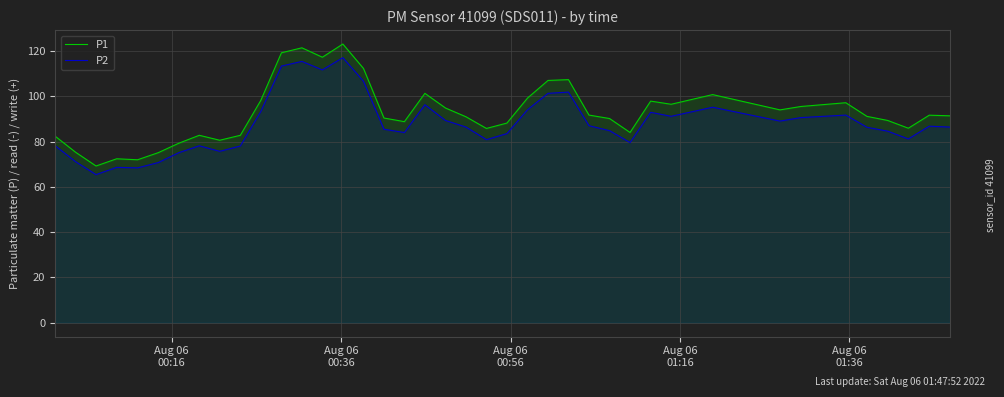

How many values in the P1 series are below 91?

19